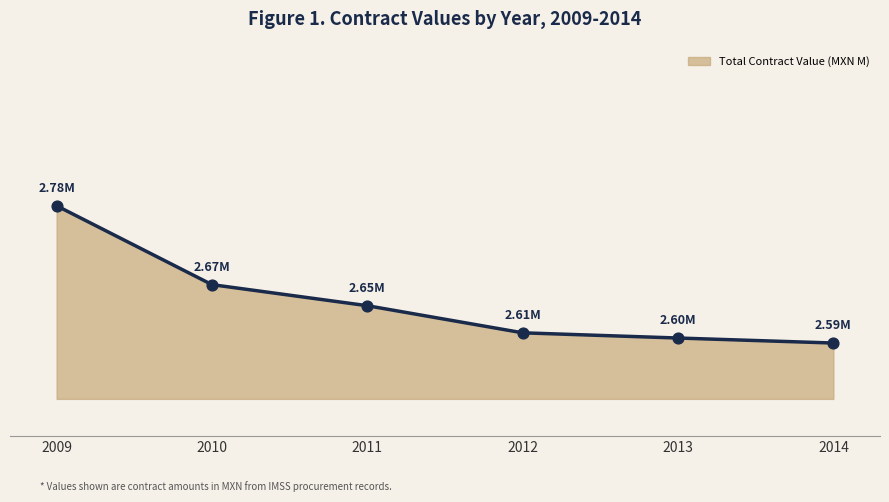

What is the ratio of the value at 2014 to the value at 2010?

1.0